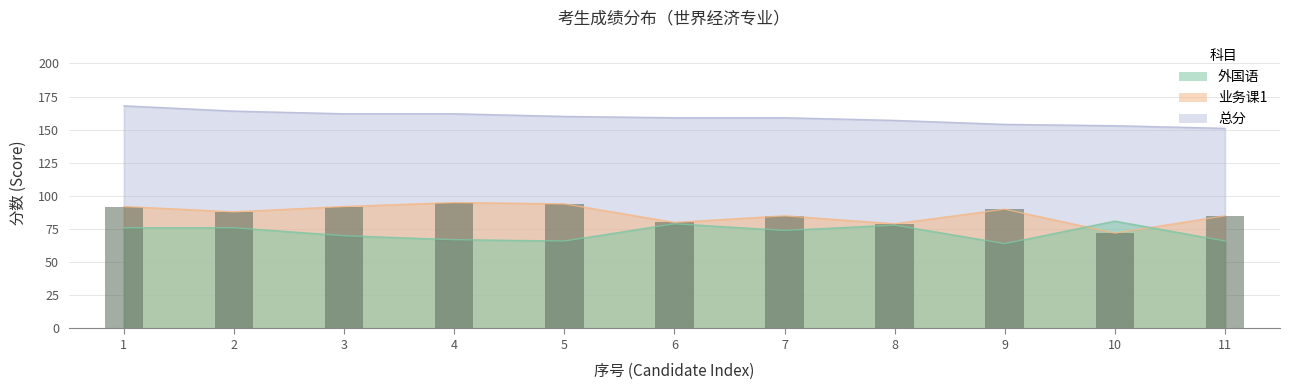

At 3, list the series in order from largest to smallest.

总分, 业务课1, 外国语